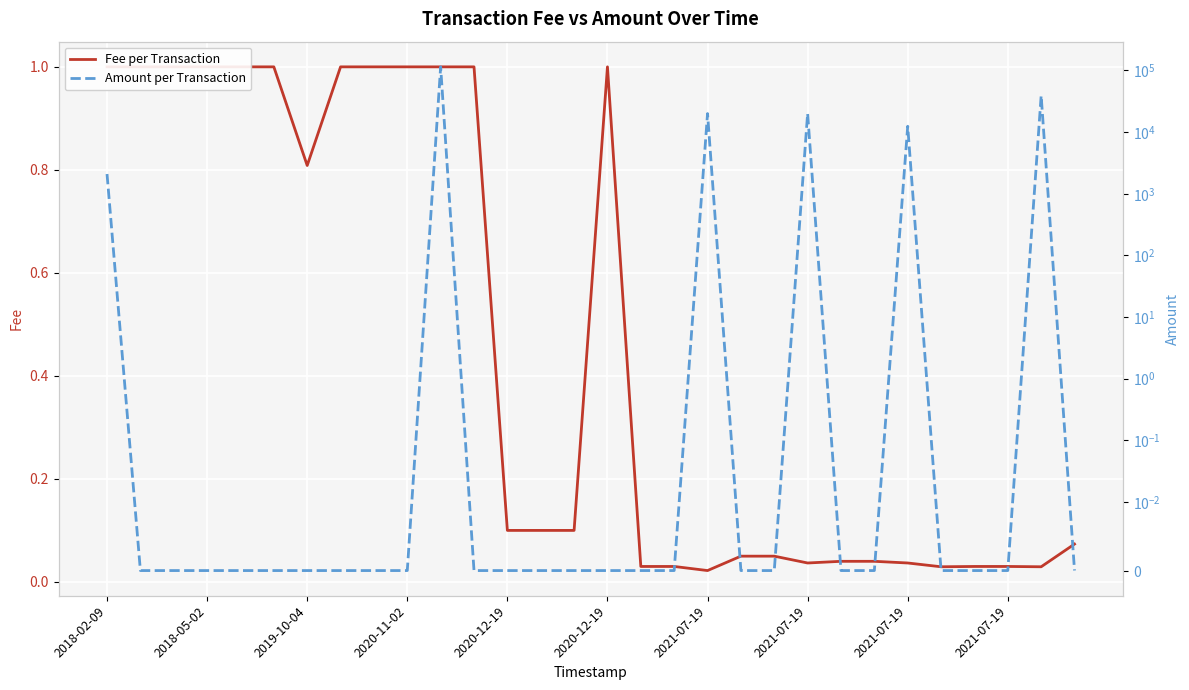

Does the chart display data point markers on the line(s)?

No